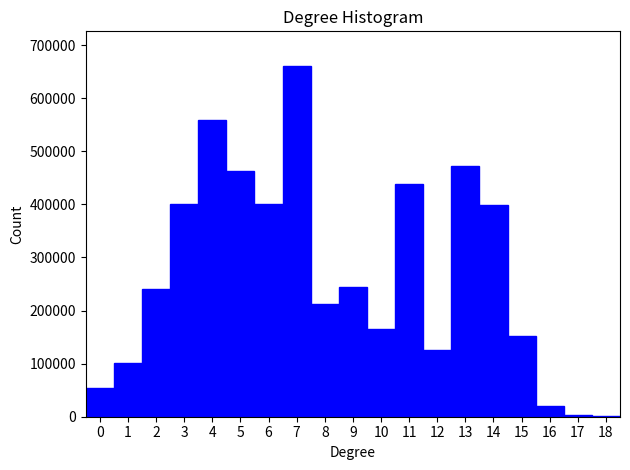

How tall is the bar that spans 2.5 to 3.5 on the x-axis? The values are not printed on the chart, so give them approximately, as read against the axis.

400000